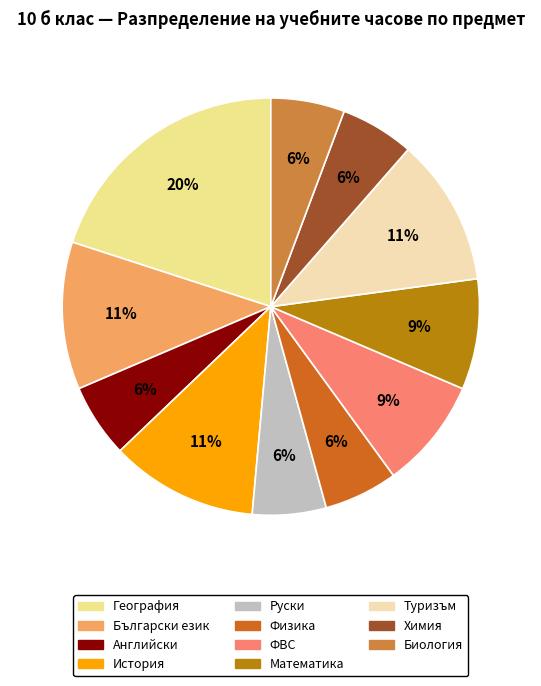

To the nearest percent, what is the difference between the Биология and География slice percentages?

14%